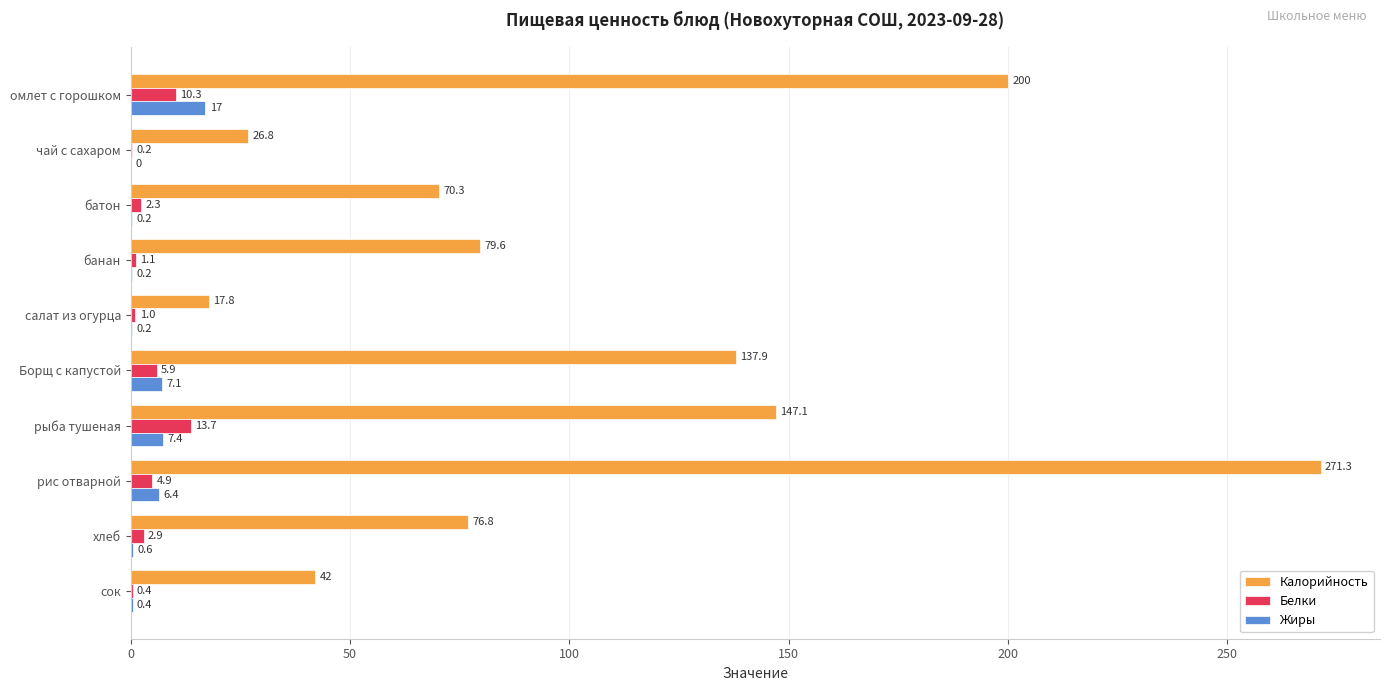

Between банан and хлеб, which series saw the biggest shift?

Калорийность